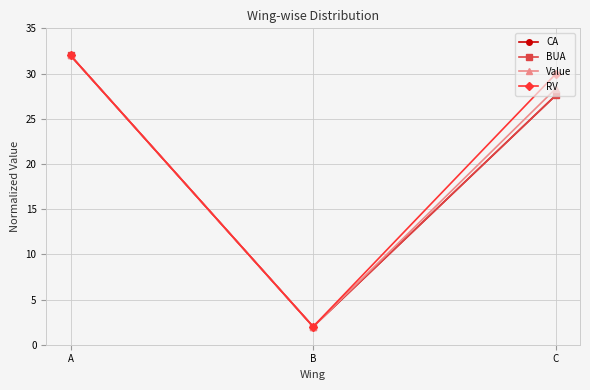

Read the RV value at A.

32.0